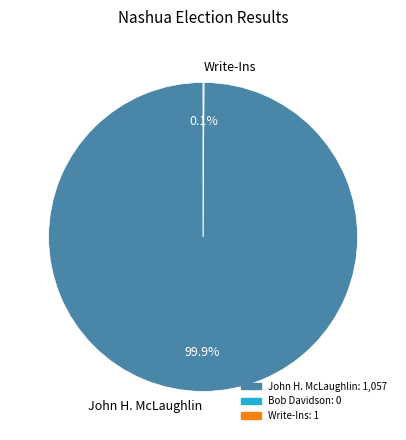

What is the largest slice in the pie chart?

John H. McLaughlin